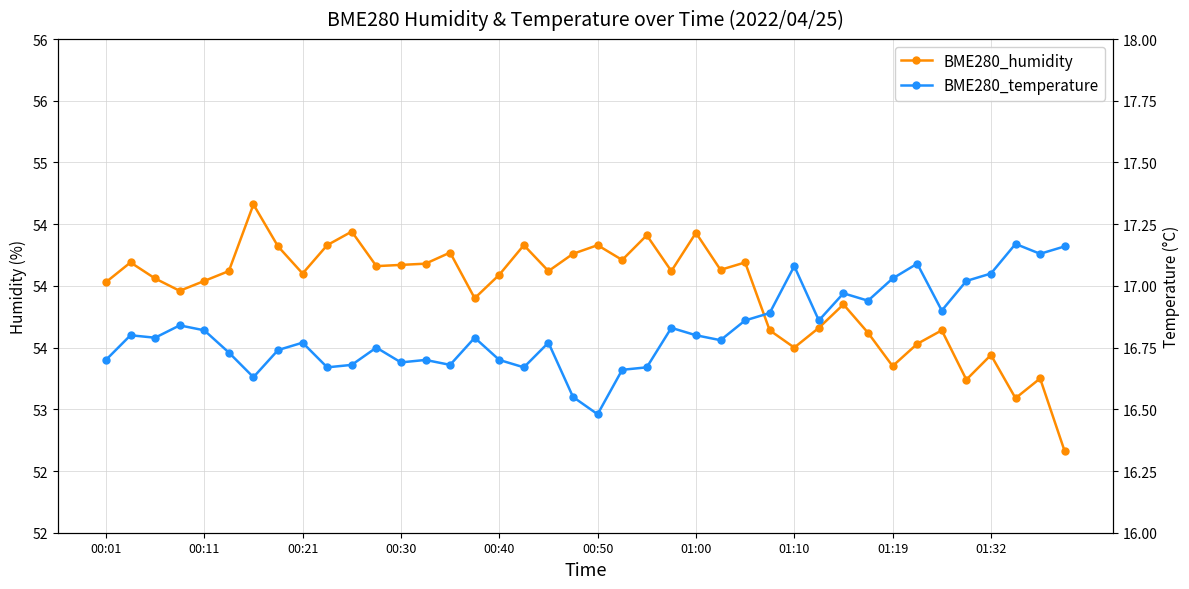

In BME280_humidity, how many points are lower than both neighbors (excluding endpoints)?

12